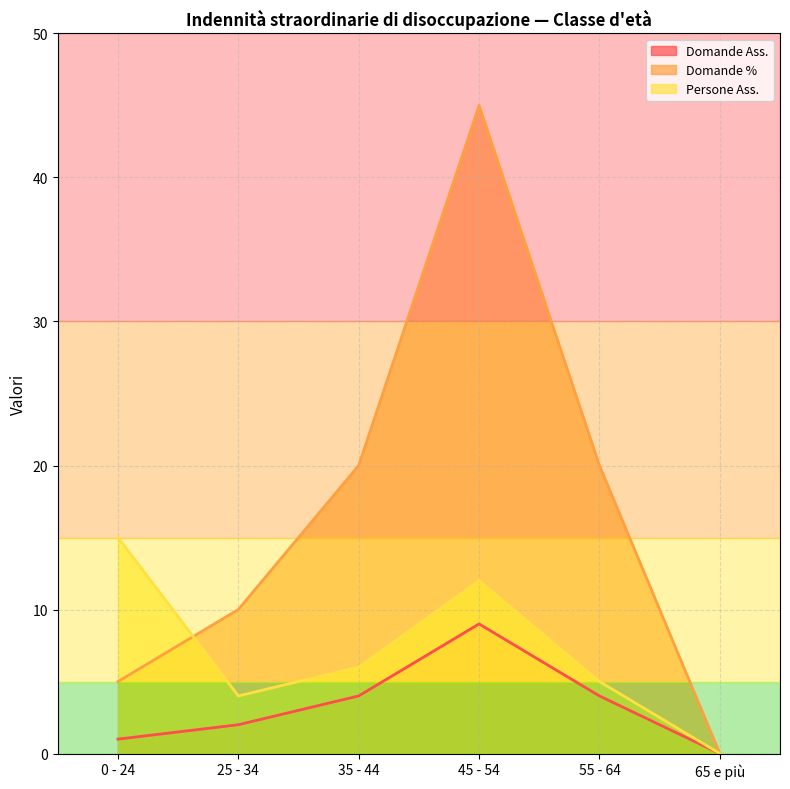

Which series has the widest spread of values?

Domande %